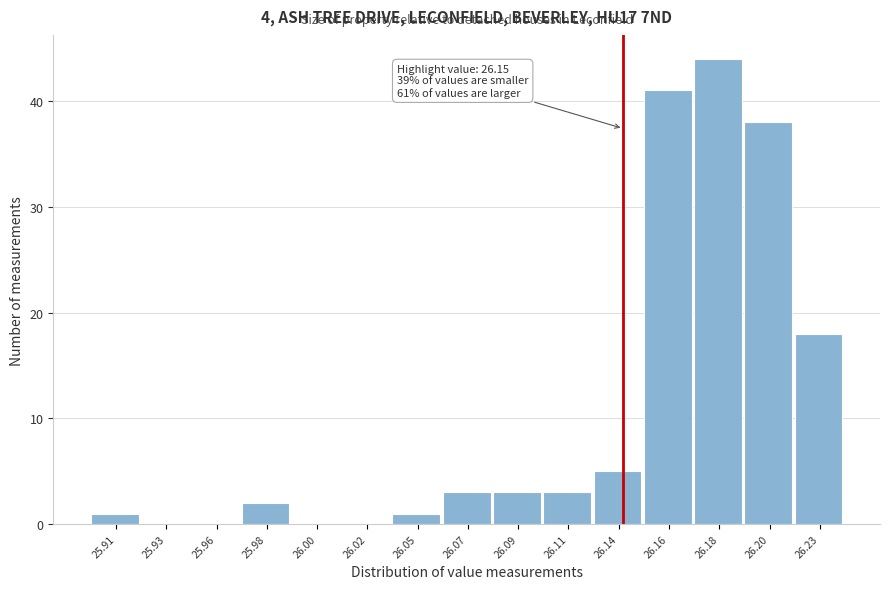

Reading left to right, transcribe all the data shown in this chart.

25.91=1	25.93=0	25.96=0	25.98=2	26.00=0	26.02=0	26.05=1	26.07=3	26.09=3	26.11=3	26.14=5	26.16=41	26.18=44	26.20=38	26.23=18